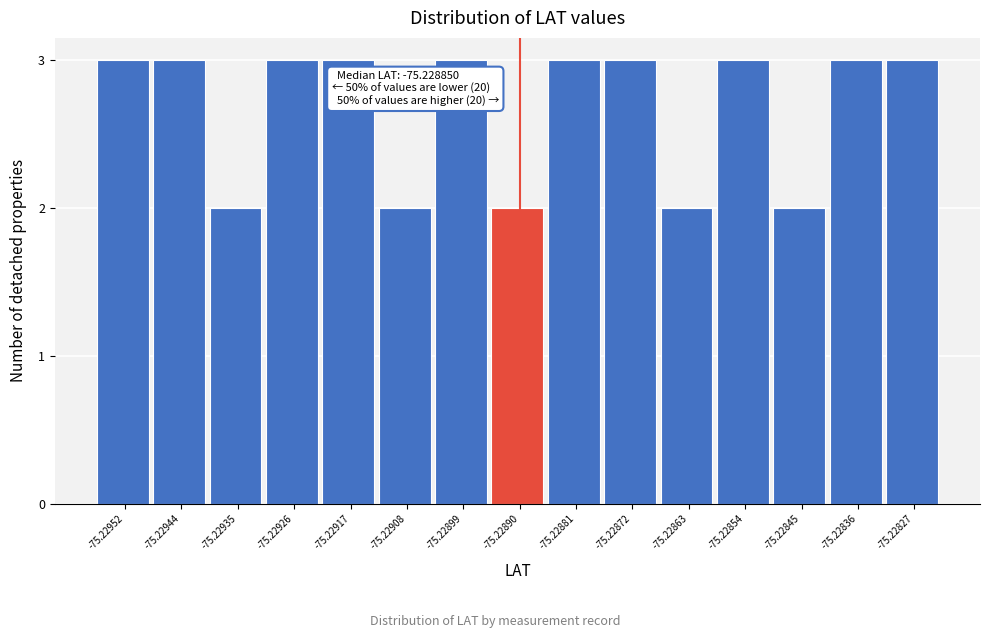

Reading left to right, list all the values displayed in this chart.

-75.22952=3	-75.22944=3	-75.22935=2	-75.22926=3	-75.22917=3	-75.22908=2	-75.22899=3	-75.22890=2	-75.22881=3	-75.22872=3	-75.22863=2	-75.22854=3	-75.22845=2	-75.22836=3	-75.22827=3